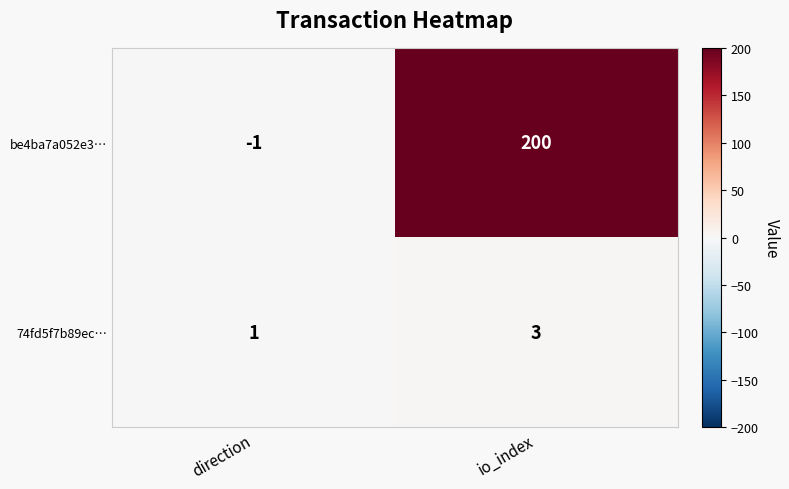

The value of be4ba7a052e3… at io_index is 57. True or false?

False